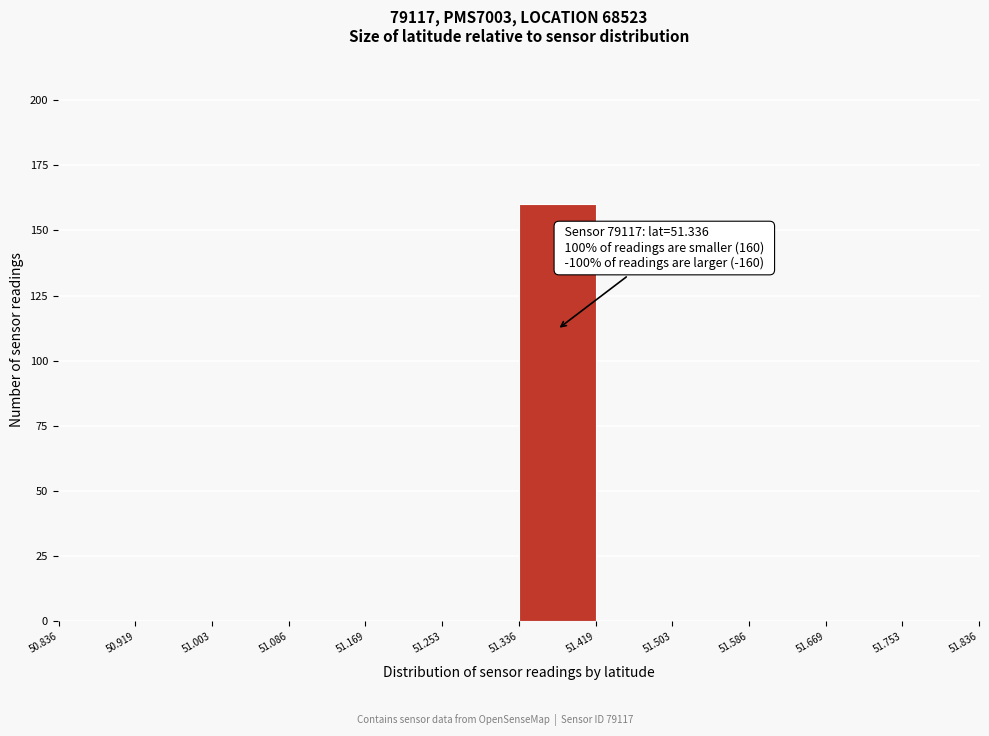

Which range on the x-axis has the tallest bar?

51.336 to 51.419